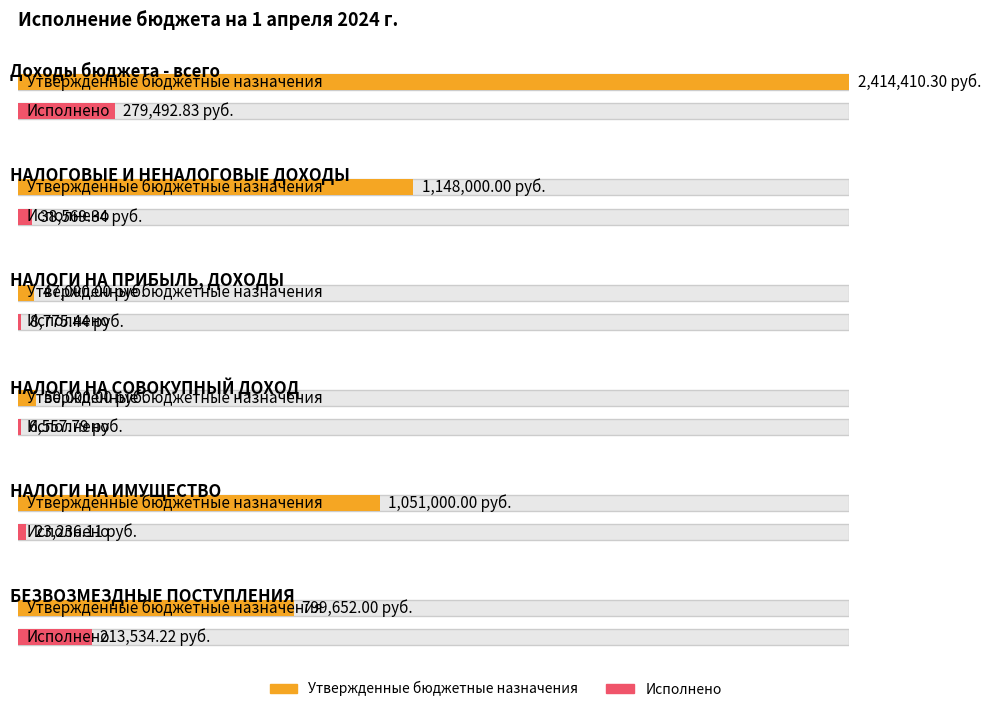

Rank the series at Доходы бюджета - всего from highest to lowest value.

Утвержденные бюджетные назначения, Исполнено